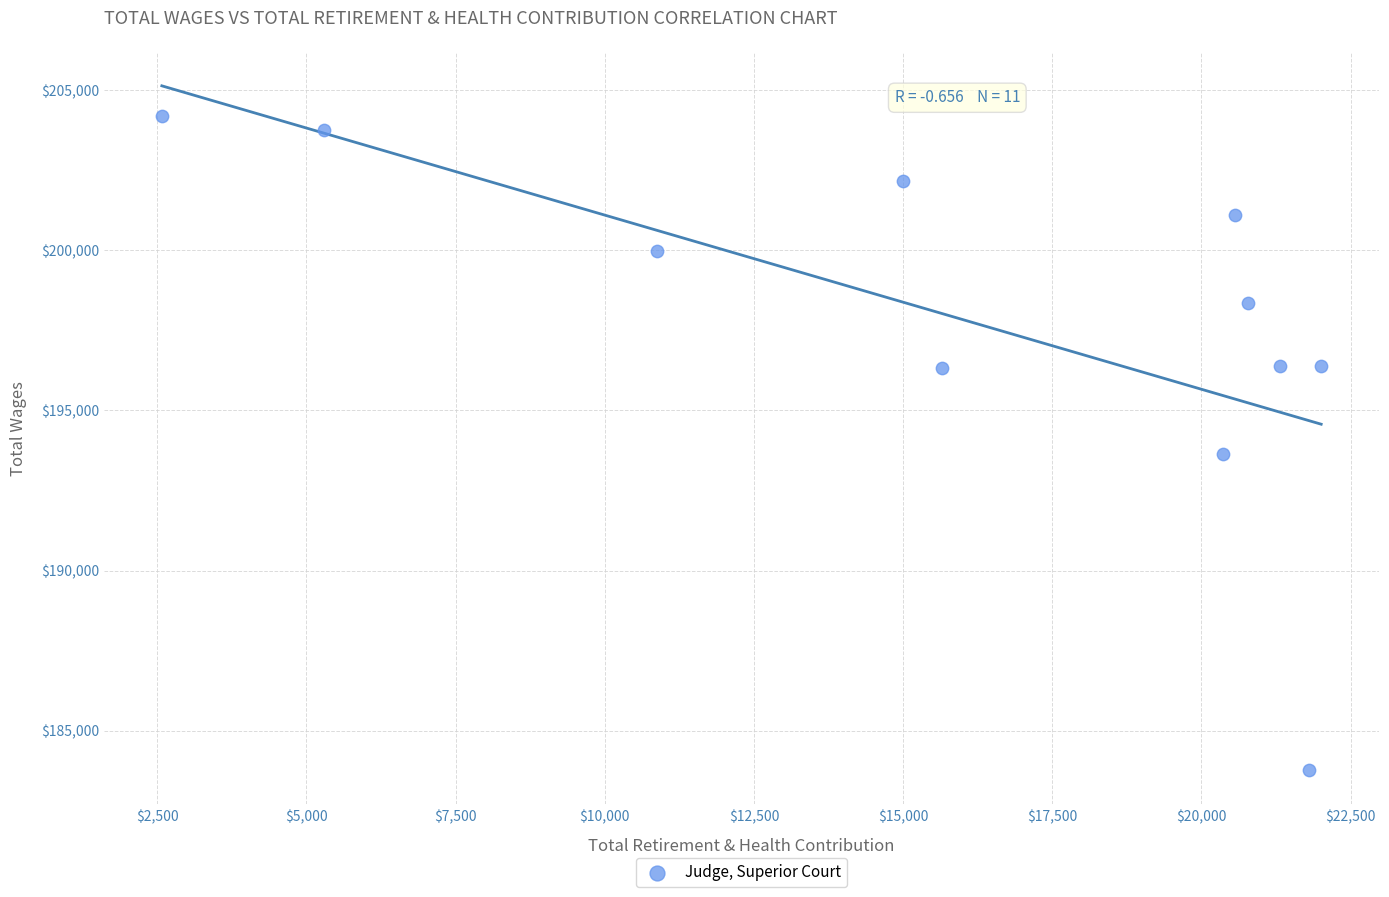

What is the average X value?

16020.0